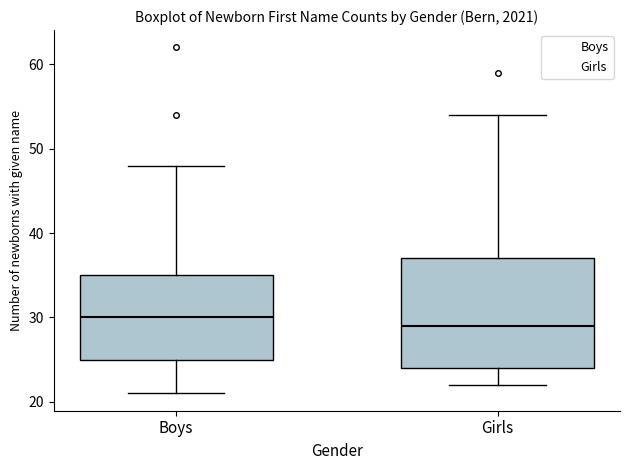

Comparing the boxes themselves (not the whiskers), which one is the tallest?

Girls